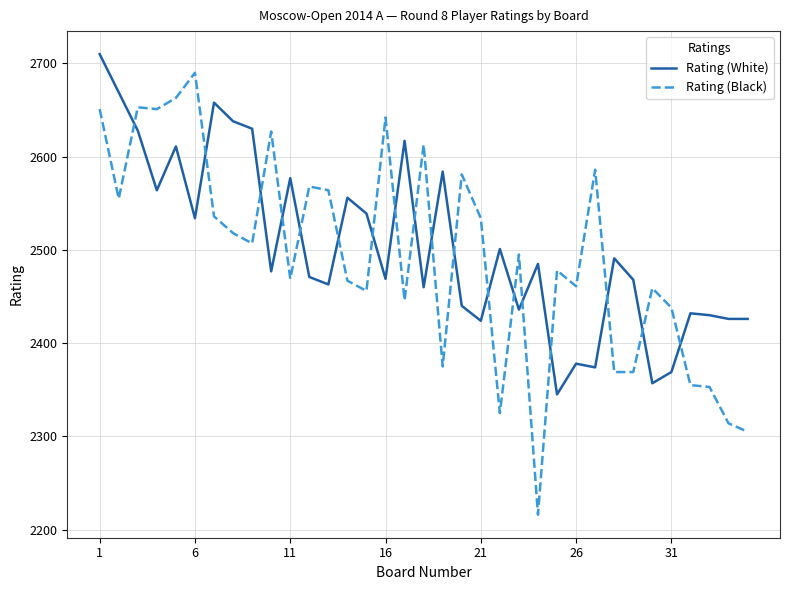

What is the difference between the maximum and second lowest values in the Rating (Black) series?

385